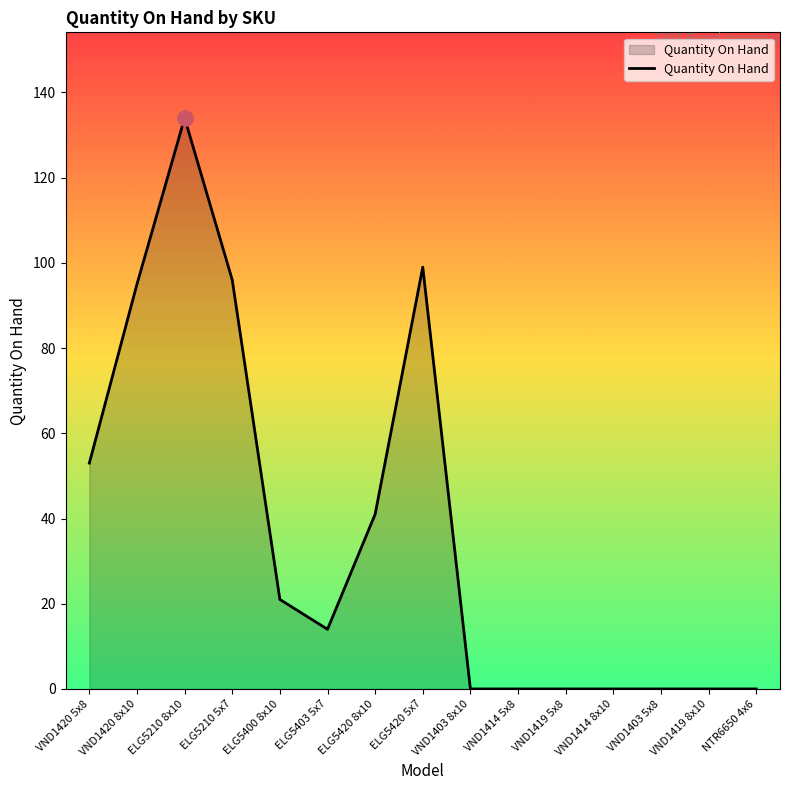

How many categories are shown in the chart?

15